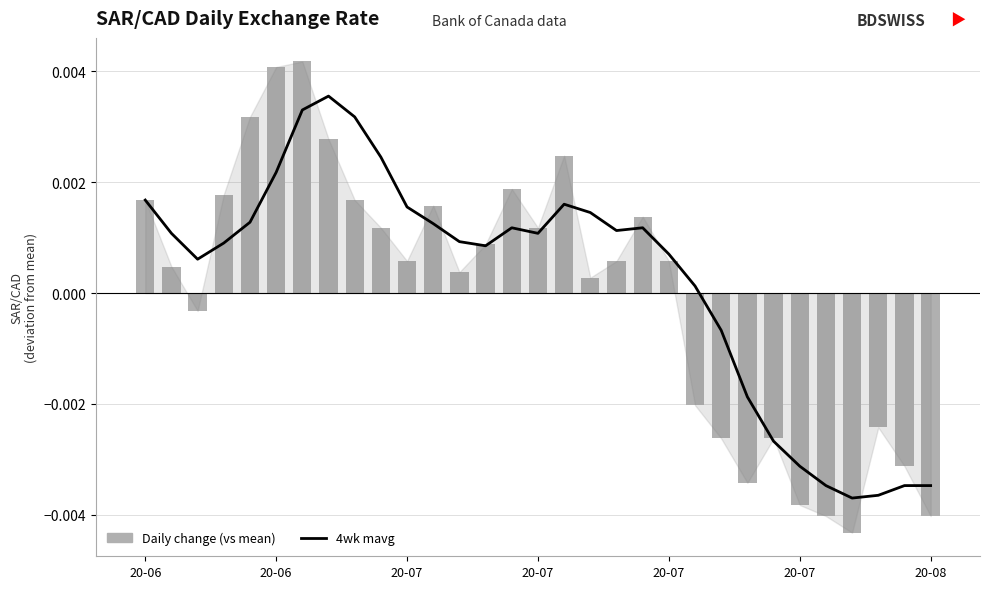

How many categories are shown in the chart?

31